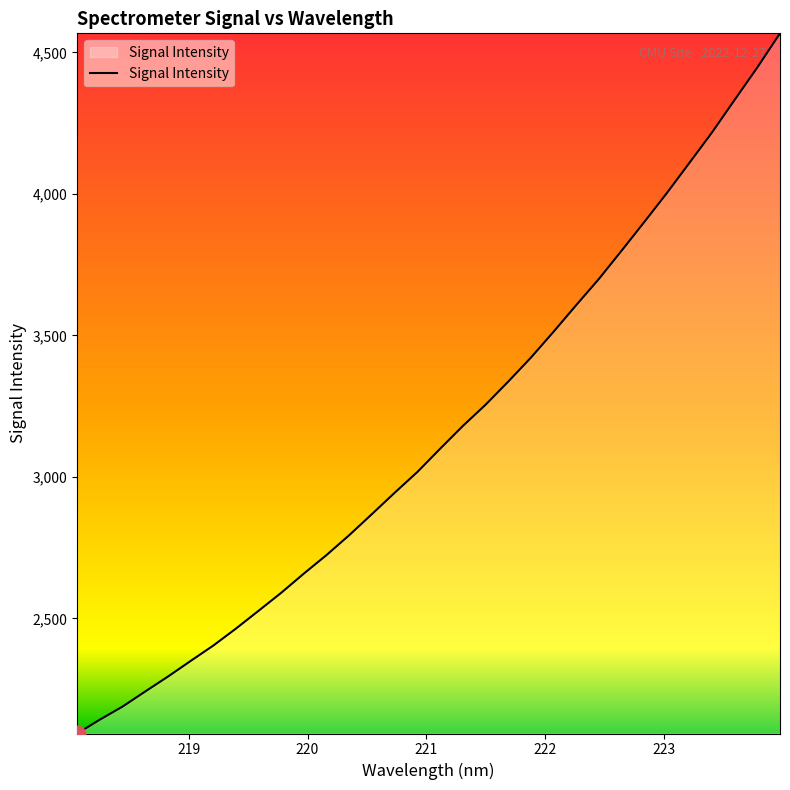

What is the minimum value shown in the chart?

2093.2